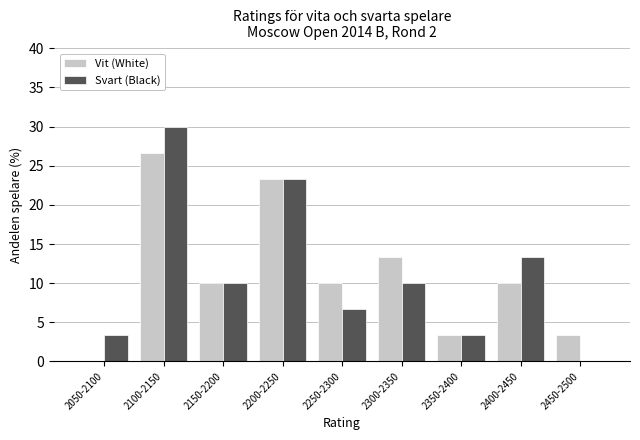

True or false: Svart (Black) has a value of 9.2 at 2250-2300.

False